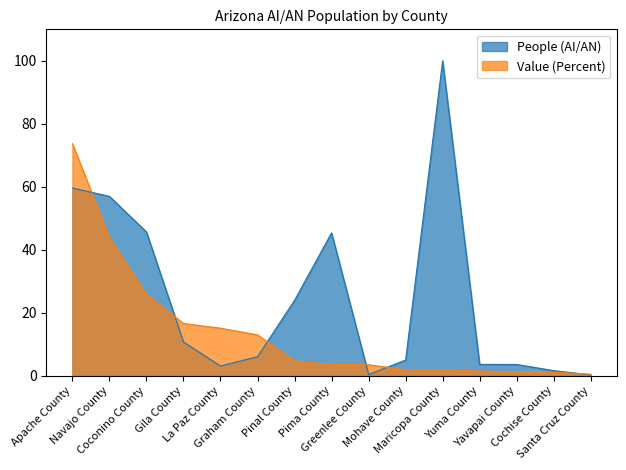

True or false: Value (Percent) has more than 2 interior local peaks.

False